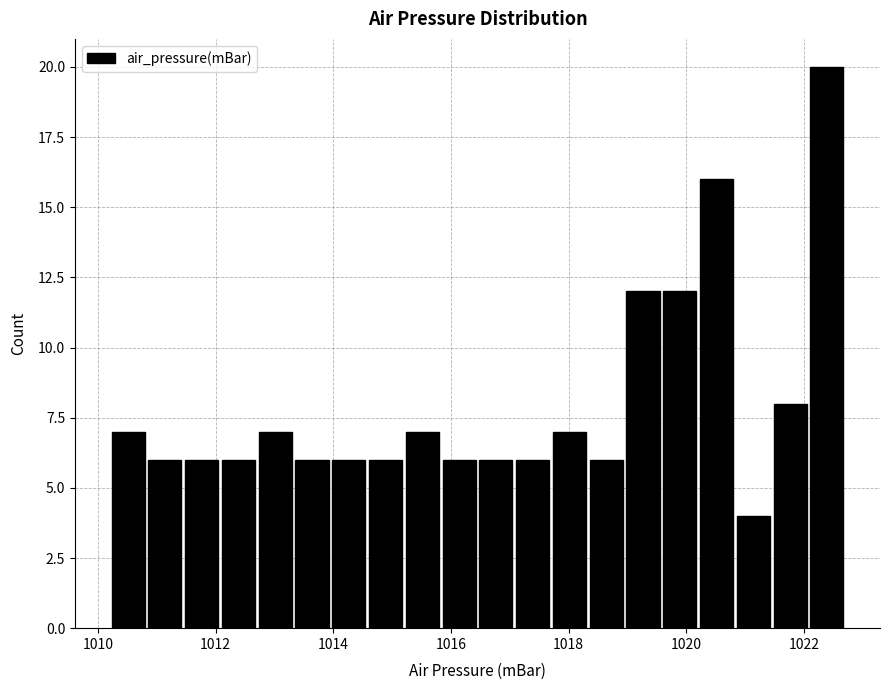

Read against the x-axis, roughly where is the centre of the tallest bar?

1022.4